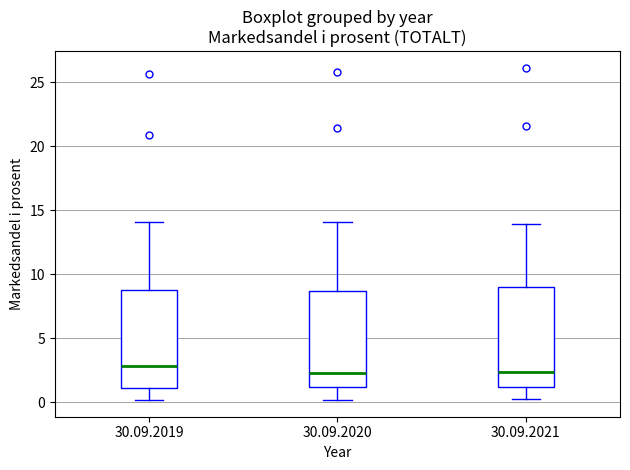

Reading left to right, read every box against the y-axis: the position of its median line, the range the box covers, and the ends of its whiskers. The values are not printed on the chart, so give them approximately, as read against the axis.

30.09.2019: median 3.0, box 1.0 to 8.5, whiskers 0.0 to 14.0
30.09.2020: median 2.0, box 1.0 to 8.5, whiskers 0.0 to 14.0
30.09.2021: median 2.5, box 1.0 to 9.0, whiskers 0.0 to 14.0